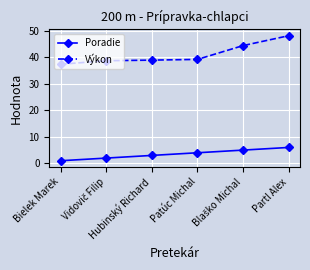

At which category does the chart reach its peak across all series?

Partl Alex